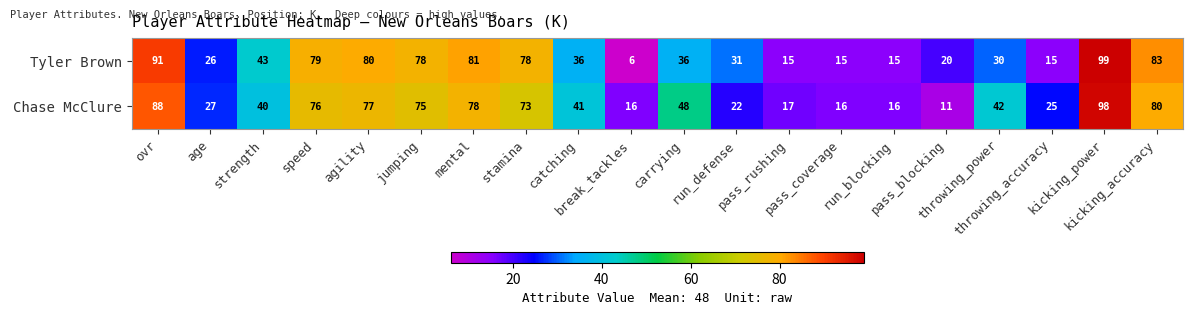

Which series has the widest spread of values?

Tyler Brown